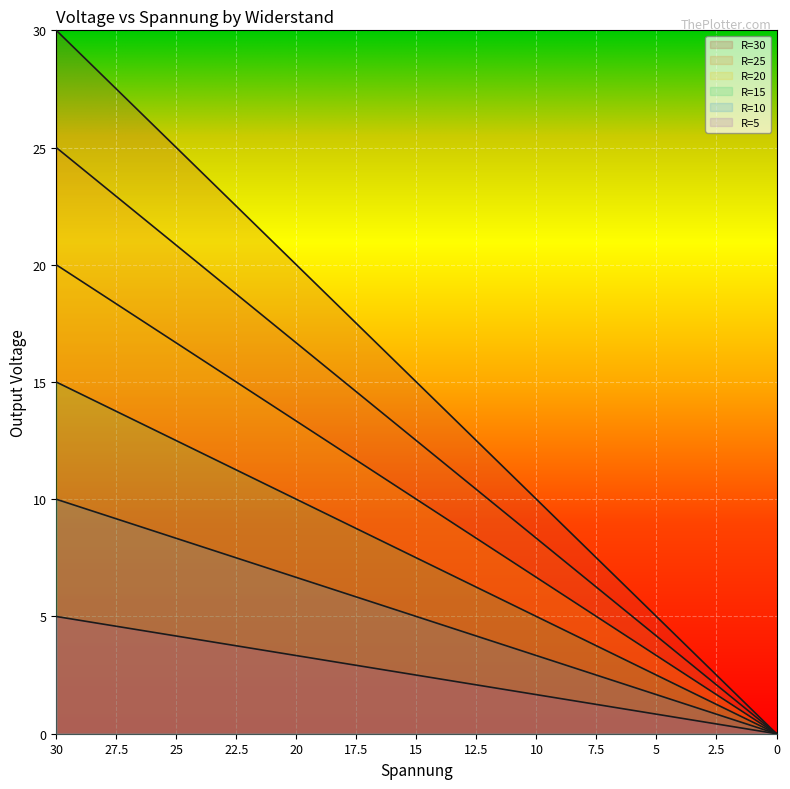

What is the sum of the R=30 values at 17.5 and 15?

32.5